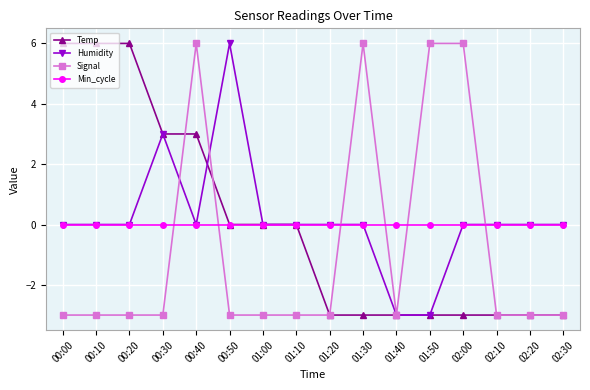

Count the Signal values in the range -3 to 6.

16